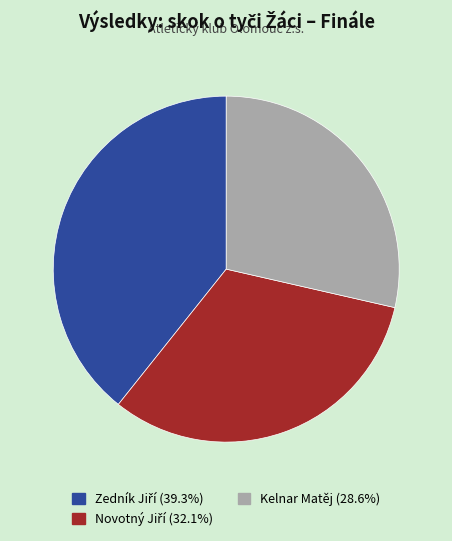

Does any single category account for the majority?

No